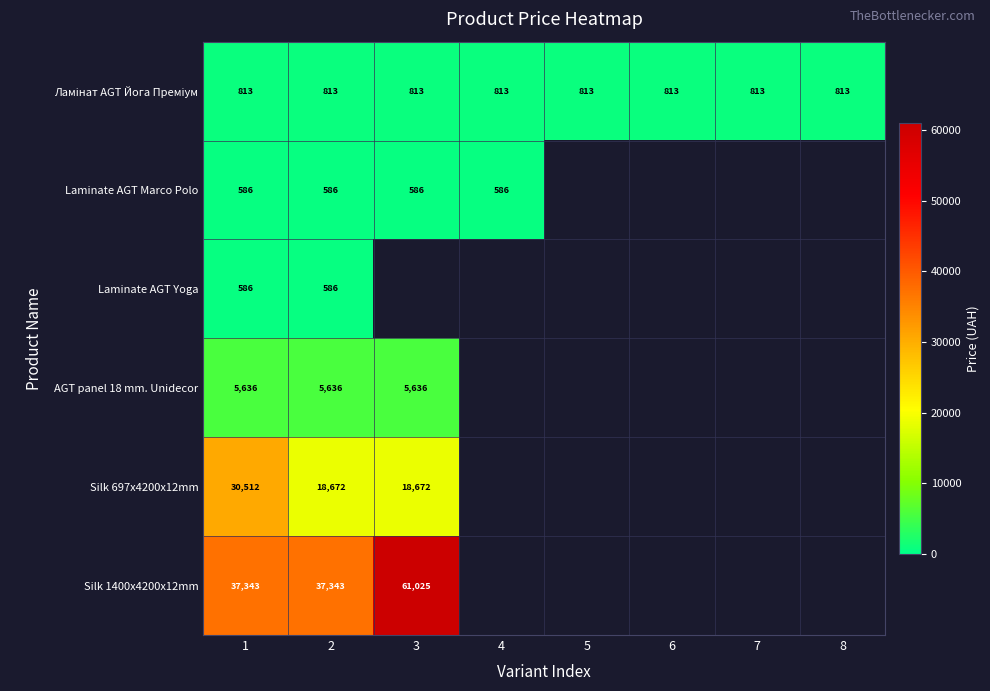

The Silk 1400x4200x12mm series shows 22939 at 2. True or false?

False